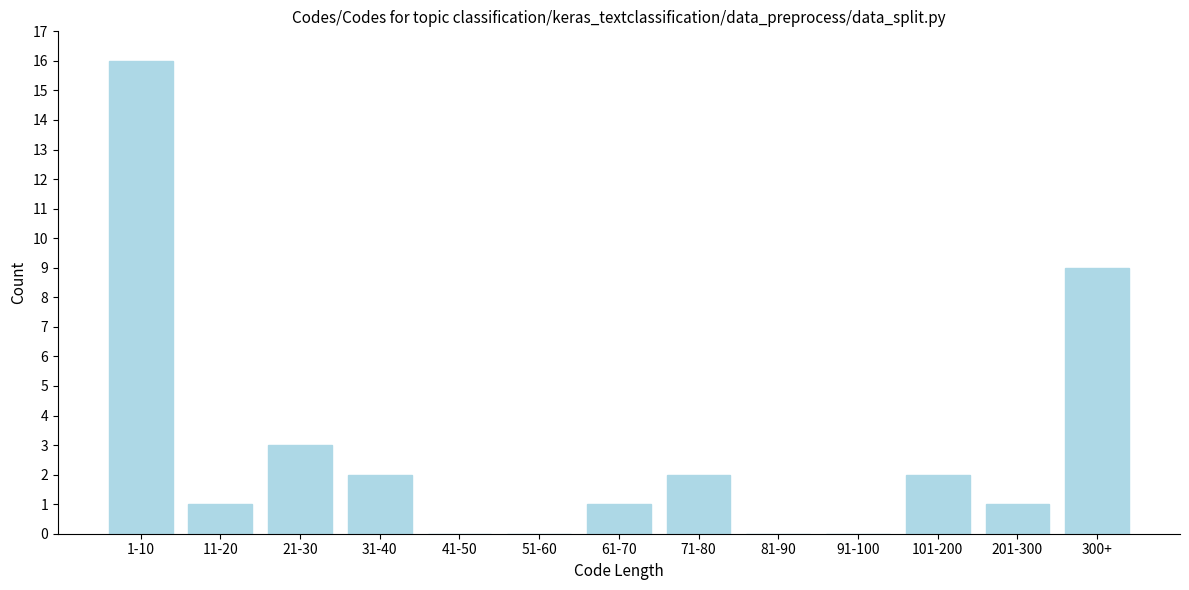

Reading right to left, transcribe all the data shown in this chart.

300+=9	201-300=1	101-200=2	91-100=0	81-90=0	71-80=2	61-70=1	51-60=0	41-50=0	31-40=2	21-30=3	11-20=1	1-10=16